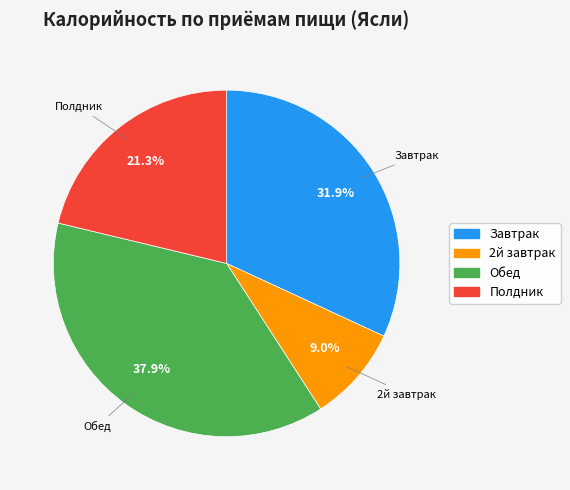

To the nearest percent, what percentage of the pie is Обед?

38%